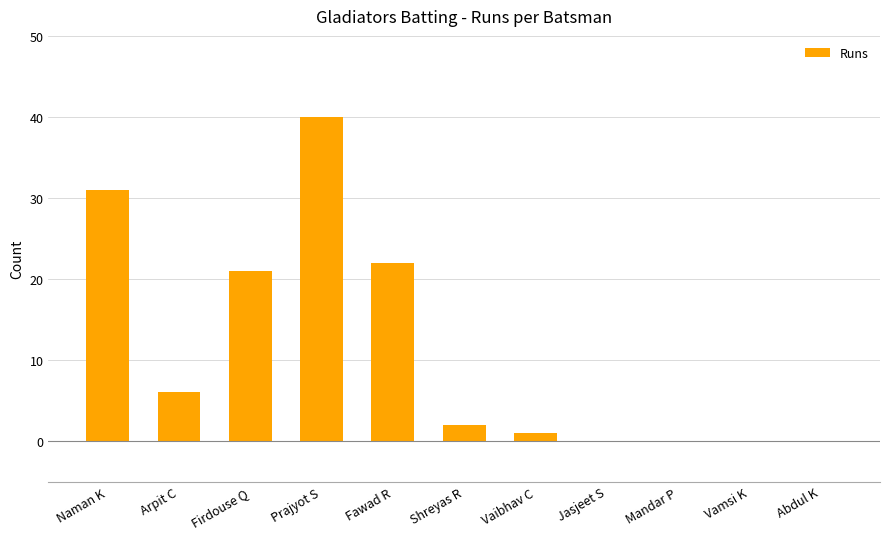

Reading left to right, extract all data points from this chart.

31	6	21	40	22	2	1	0	0	0	0